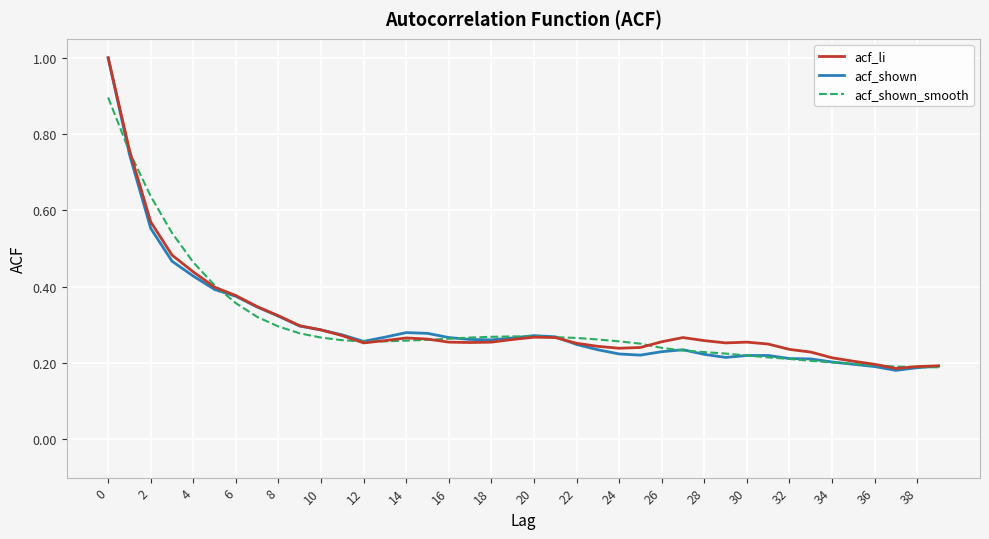

Which series has the largest range (max minus min)?

acf_shown